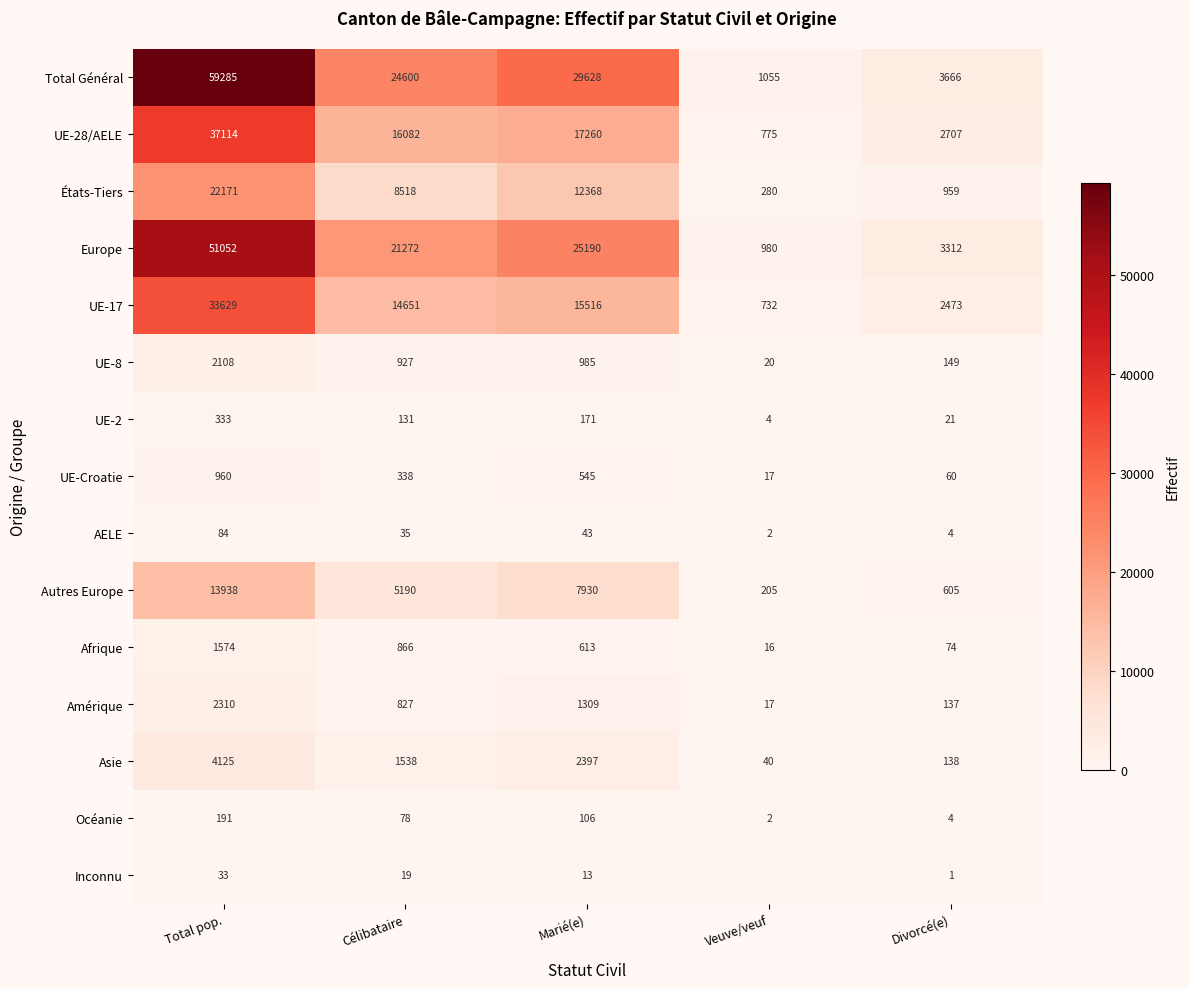

True or false: UE-17 has a value of 33629 at Total pop..

True